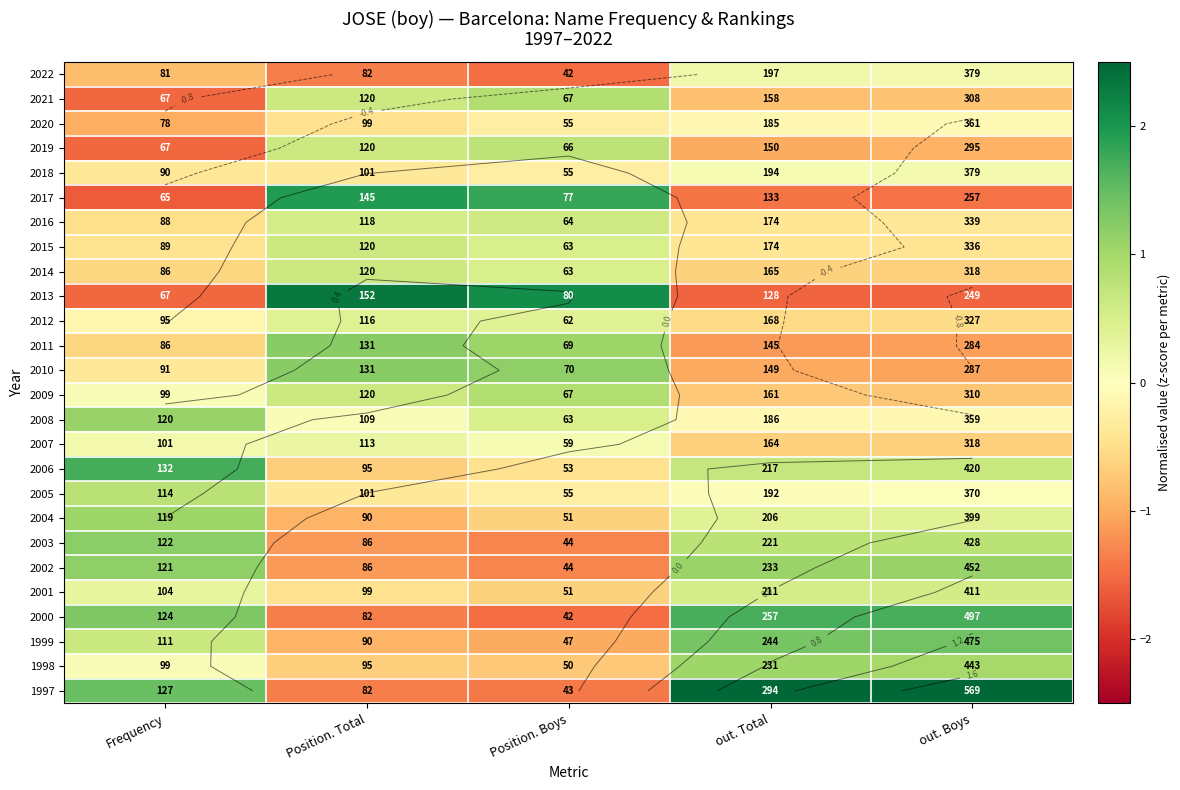

The 2004 series shows 0.6 at out. Total. True or false?

False